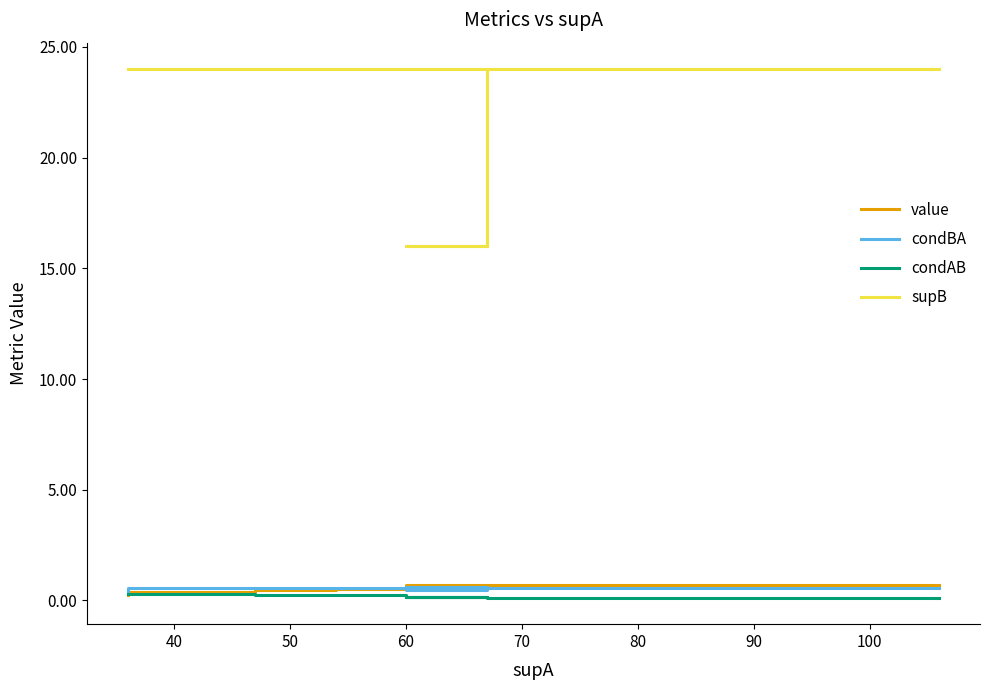

What is the average value of the condBA series?

0.5